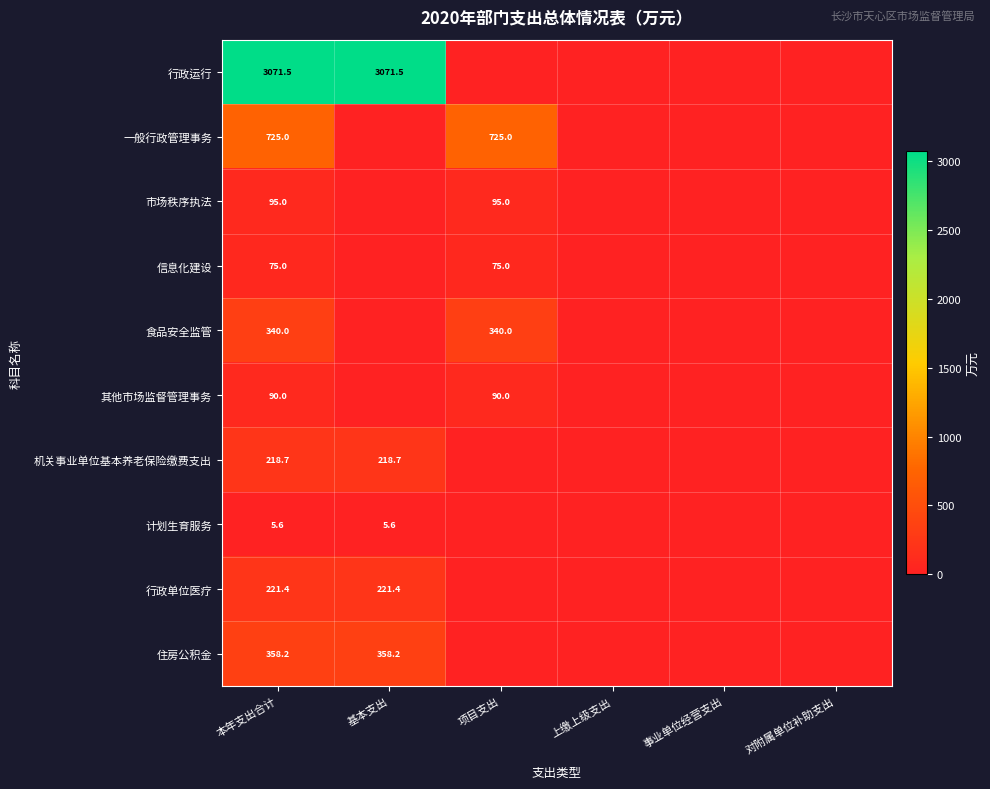

What is the total value across all series at 本年支出合计?

5200.4